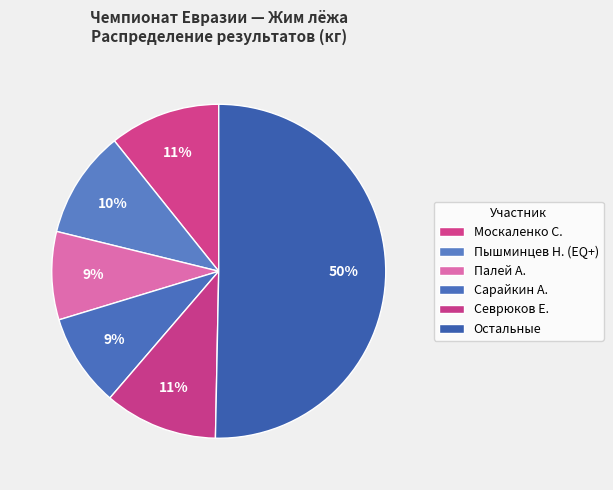

Count the number of slices in the pie.

6